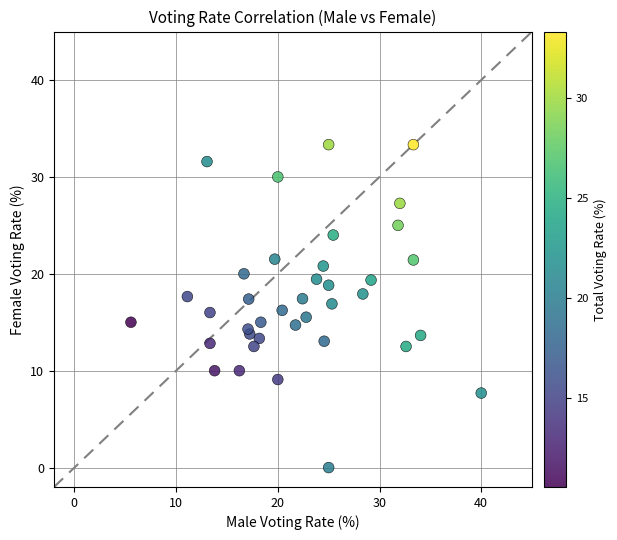

What is the range of X values (max minus min)?

34.4